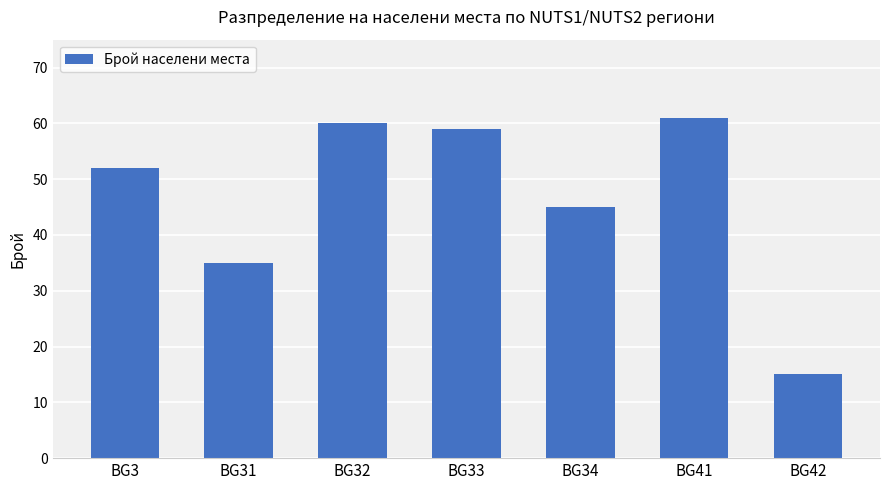

Are the bars horizontal?

No